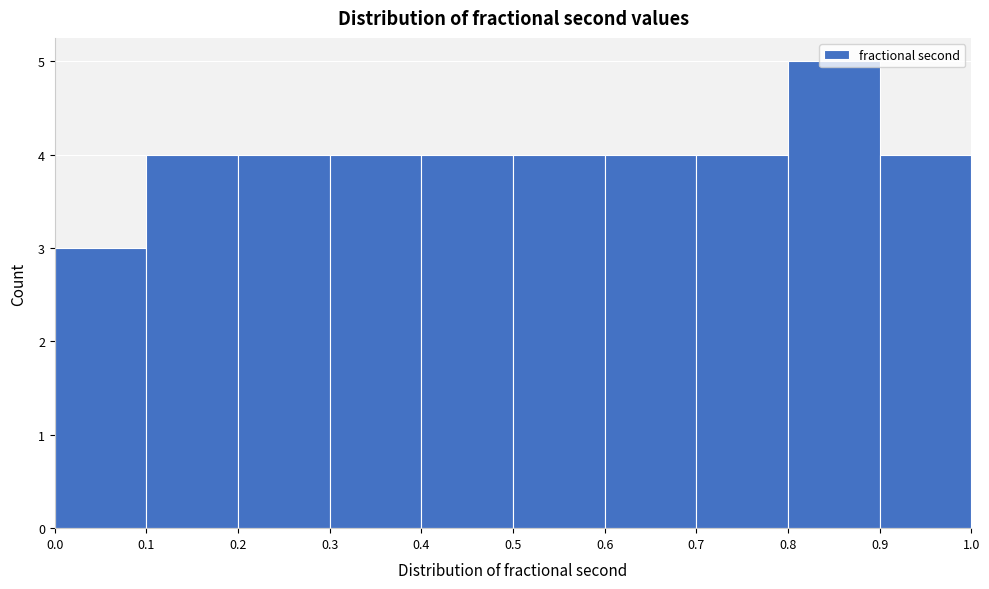

Over which range of the x-axis is the bar tallest?

0.8 to 0.9